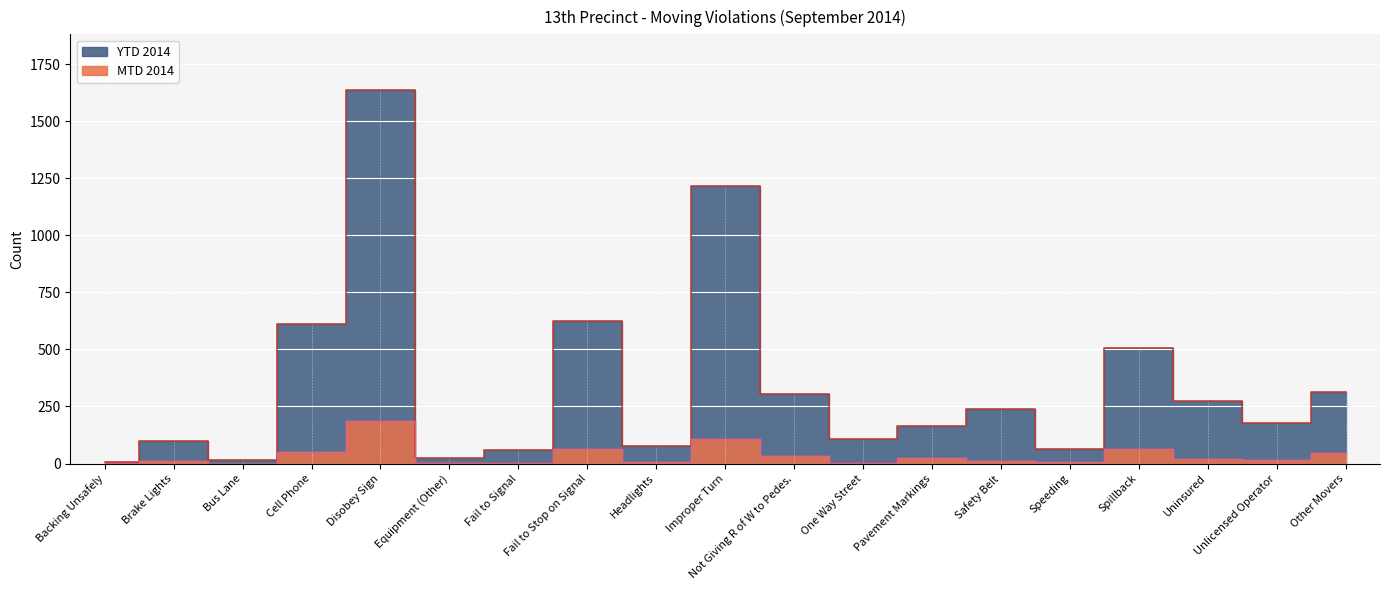

At Cell Phone, list the series in order from smallest to largest.

MTD 2014, YTD 2014